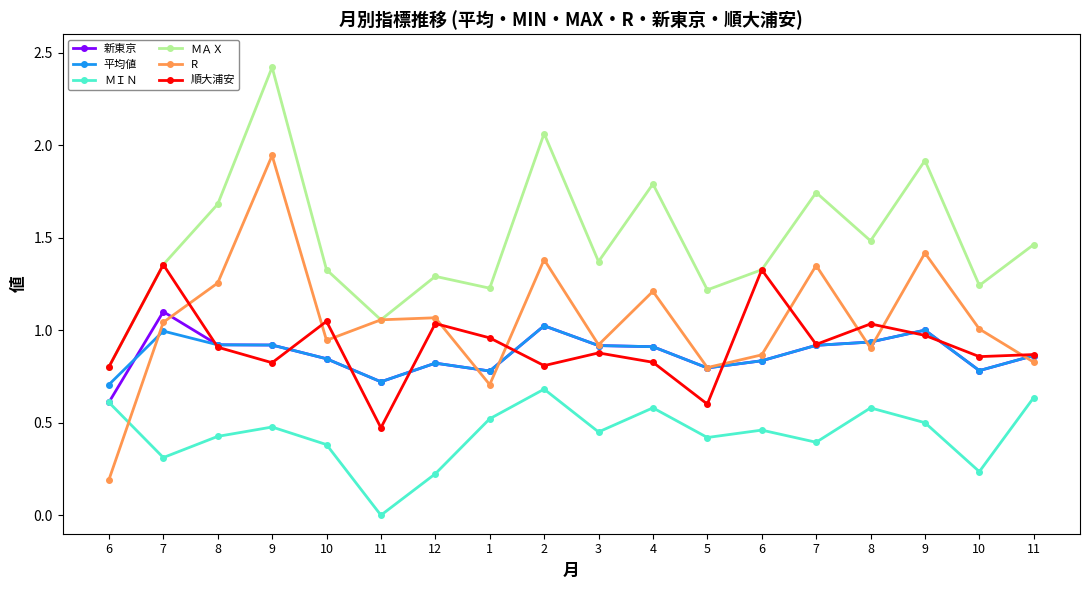

What is the spread (max minus min) of values at 6?

0.6